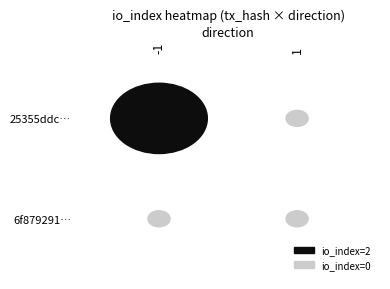

Which has a higher value, 0 or 1?

1